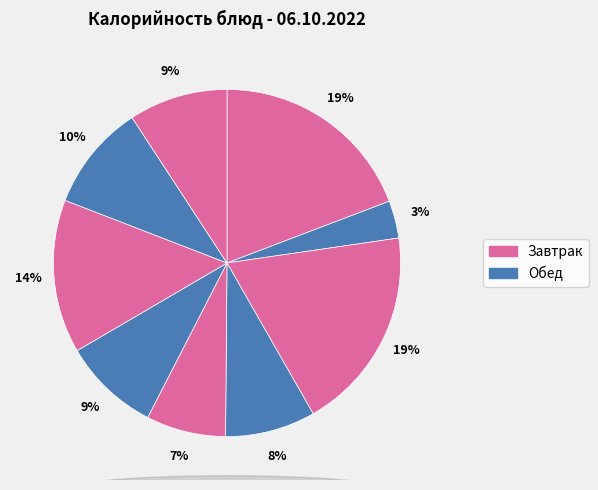

Count the number of slices in the pie.

9